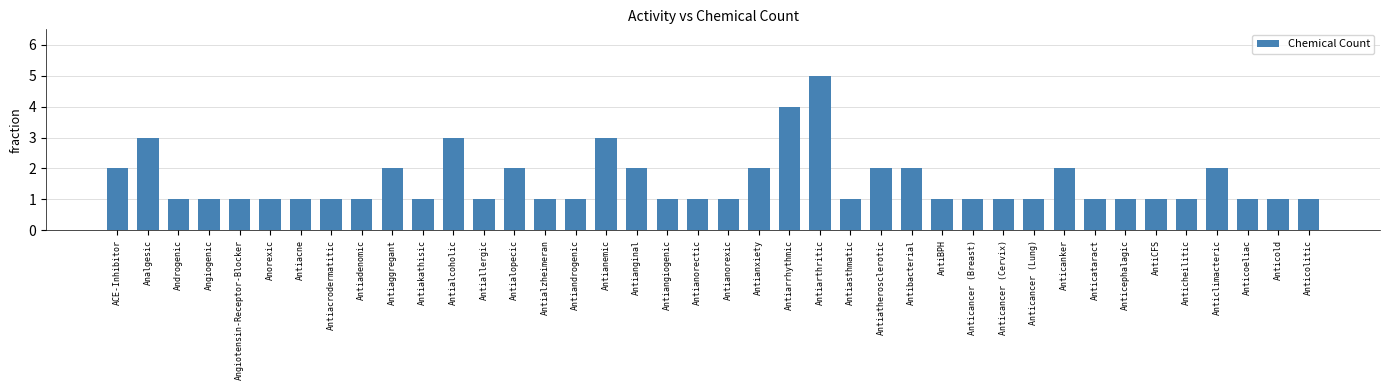

What is the sum of all values?

62